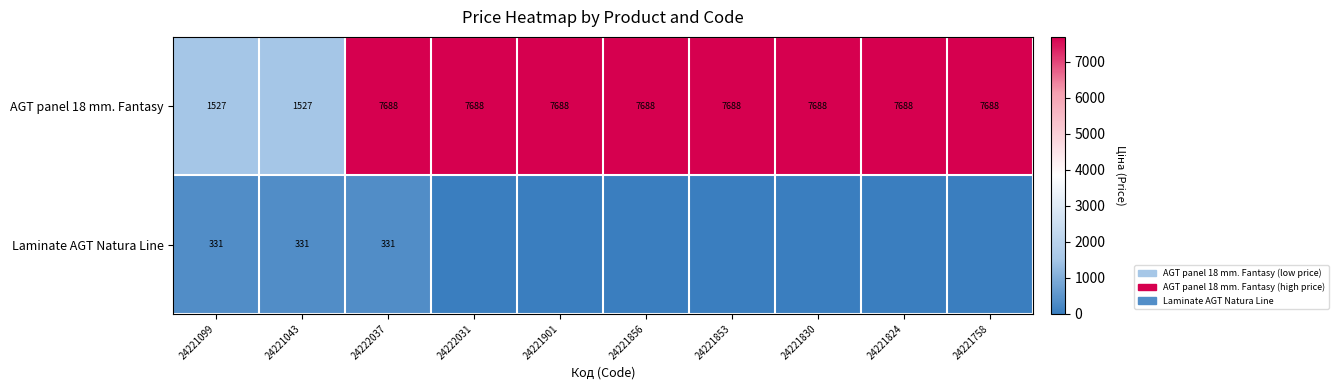

Between 24222031 and 24221901, which is larger?

24222031